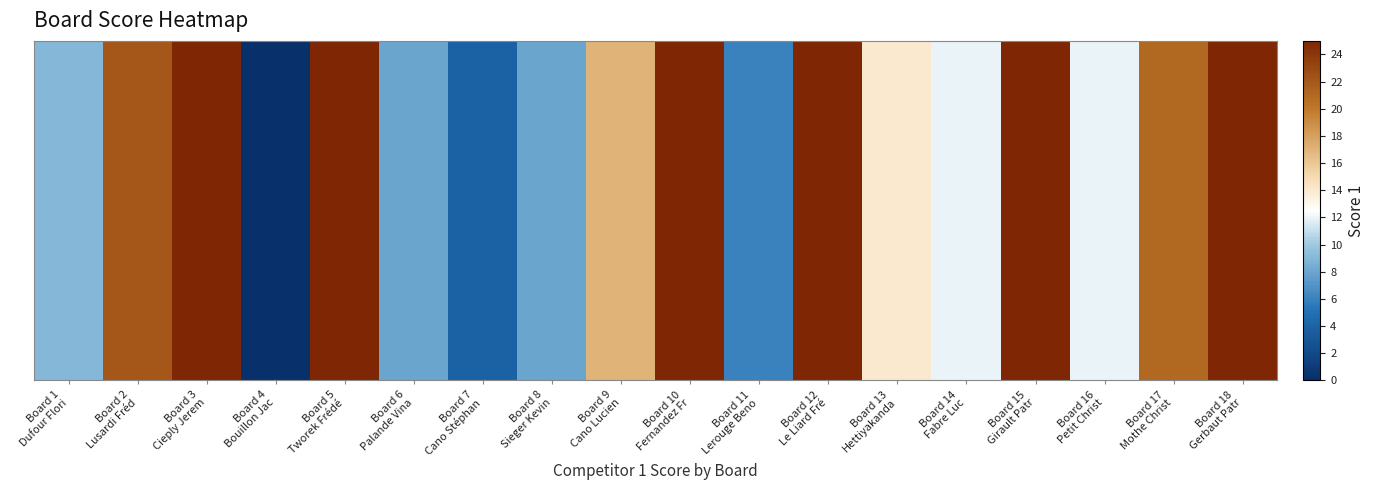

Between Board 8
Sieger Kevin and Board 2
Lusardi Fréd, which is larger?

Board 2
Lusardi Fréd